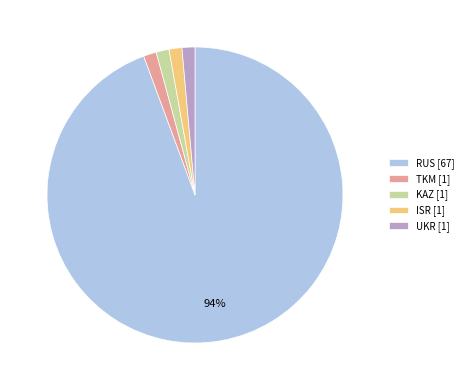

Is it true that UKR is 11% of the pie?

False